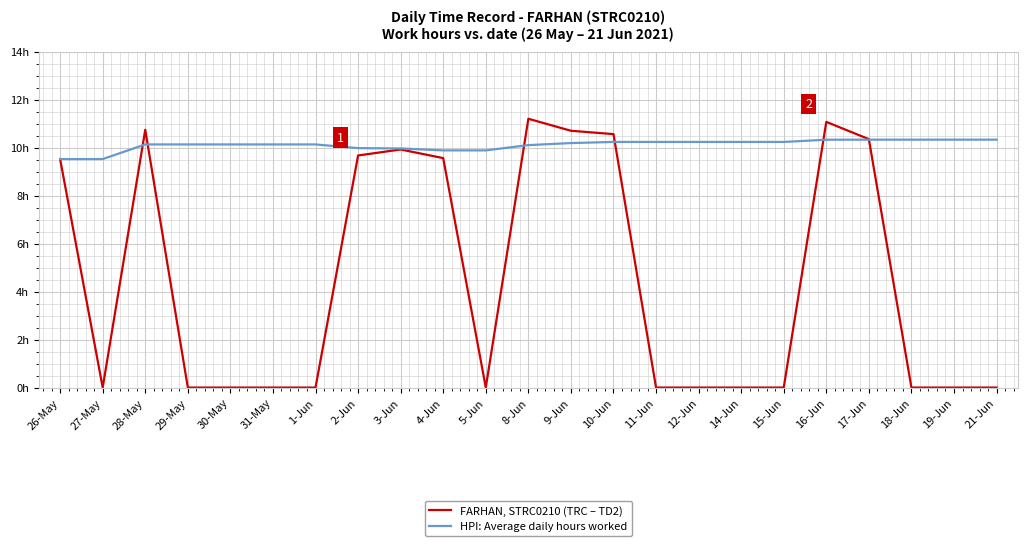

Rank the series at 5-Jun from lowest to highest value.

FARHAN, STRC0210 (TRC – TD2), HPI: Average daily hours worked